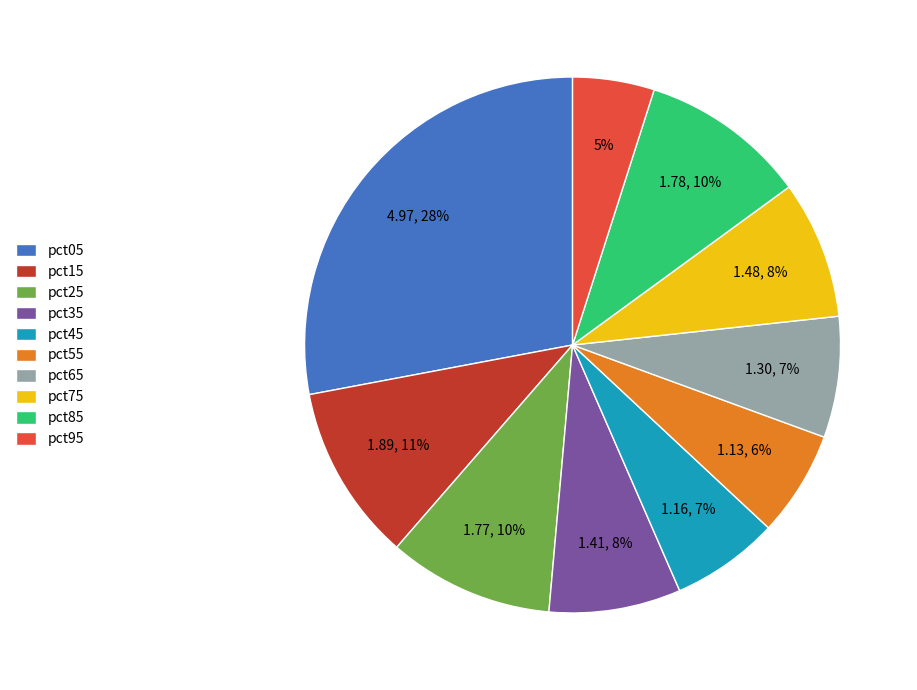

Is there any slice that represents more than half of the pie?

No